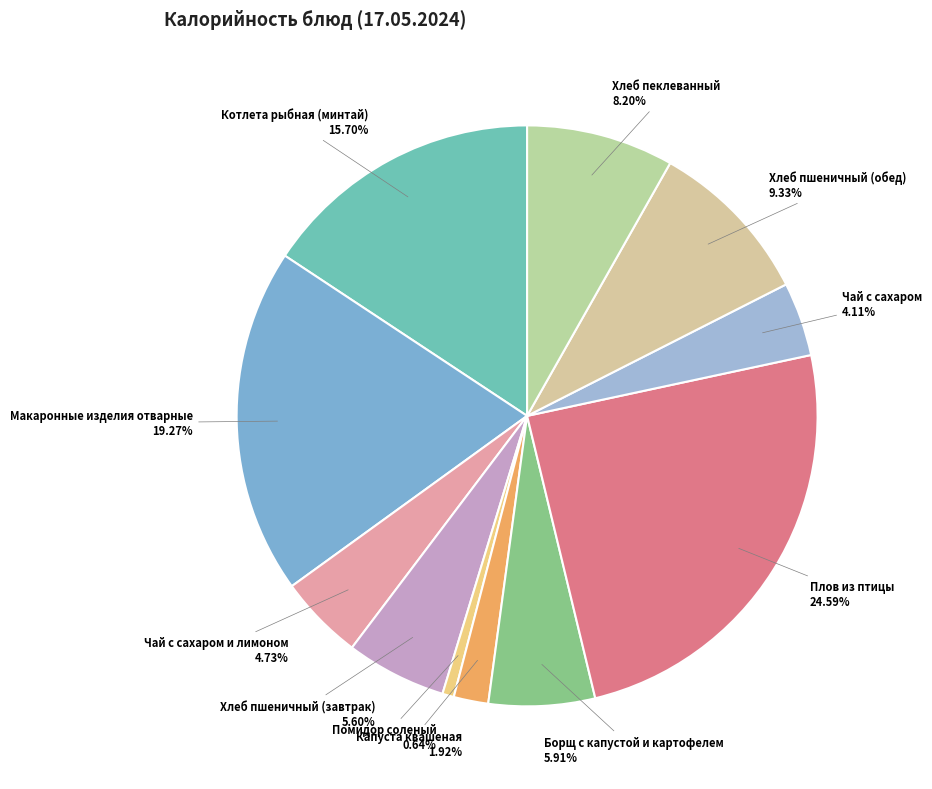

To the nearest percent, what is the difference between the Хлеб пеклеванный and Плов из птицы slice percentages?

16%